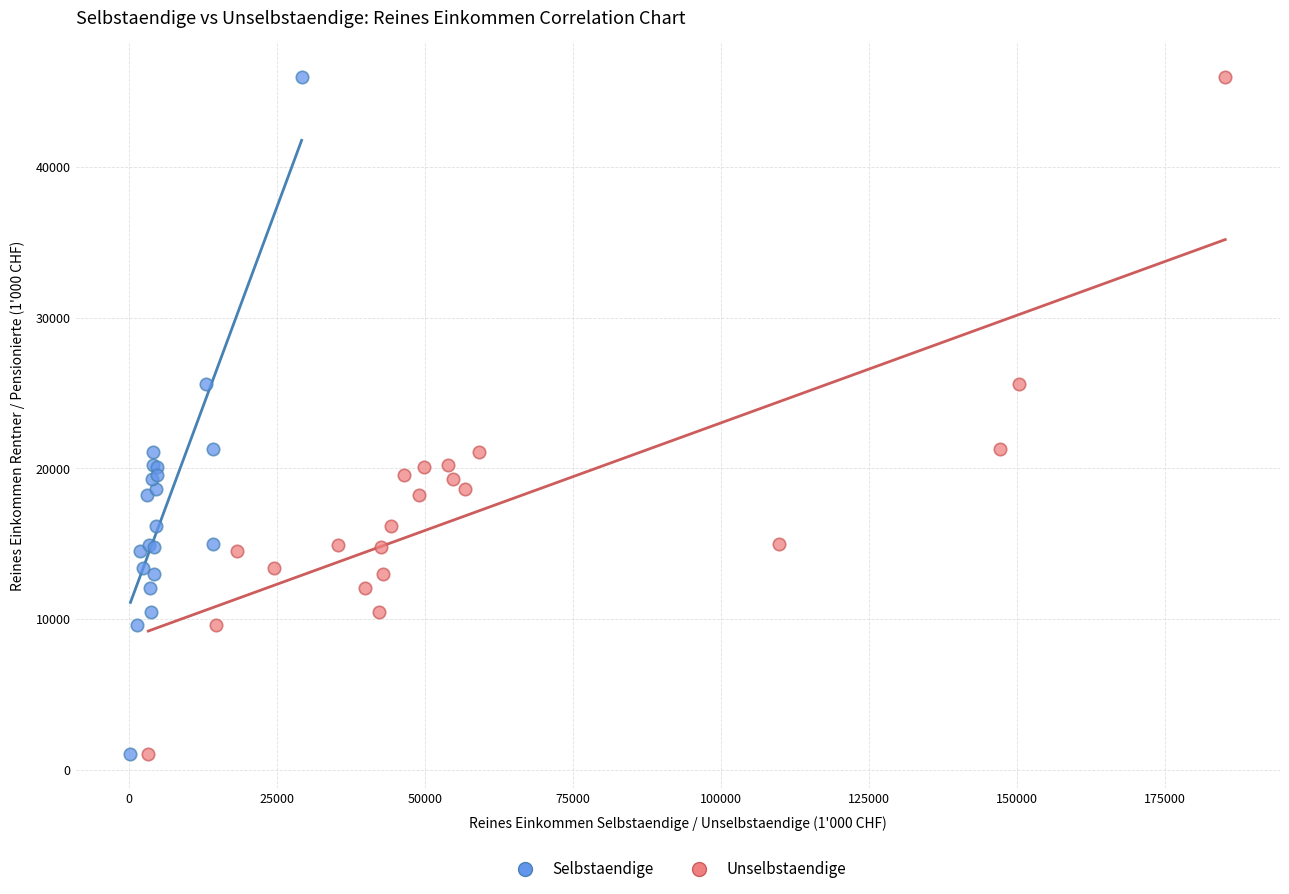

What are all the series names shown in the legend?

Selbstaendige, Unselbstaendige